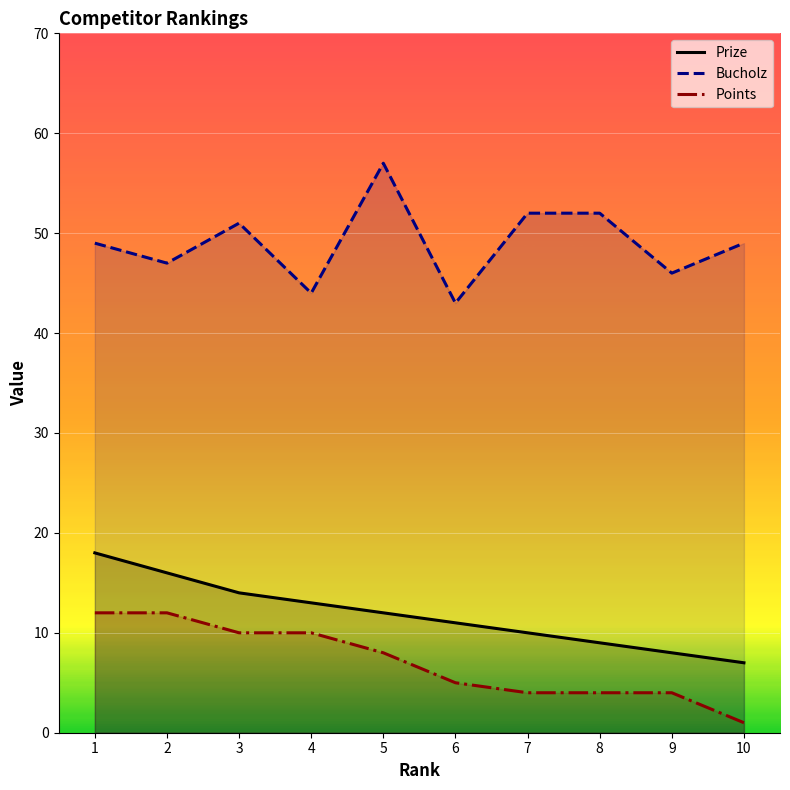

True or false: Prize and Points cross at least once.

False